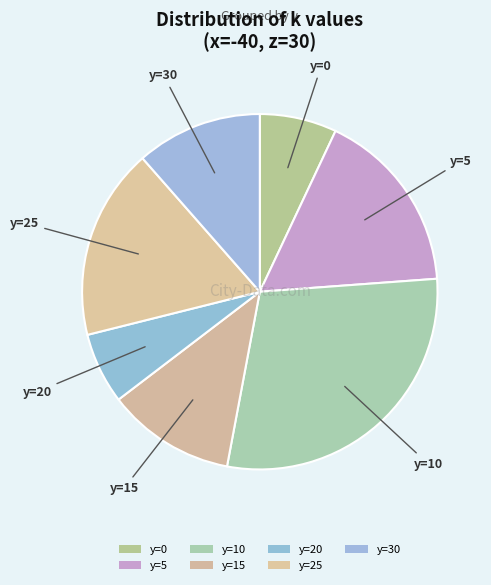

Does y=25 account for over 50% of the chart?

No